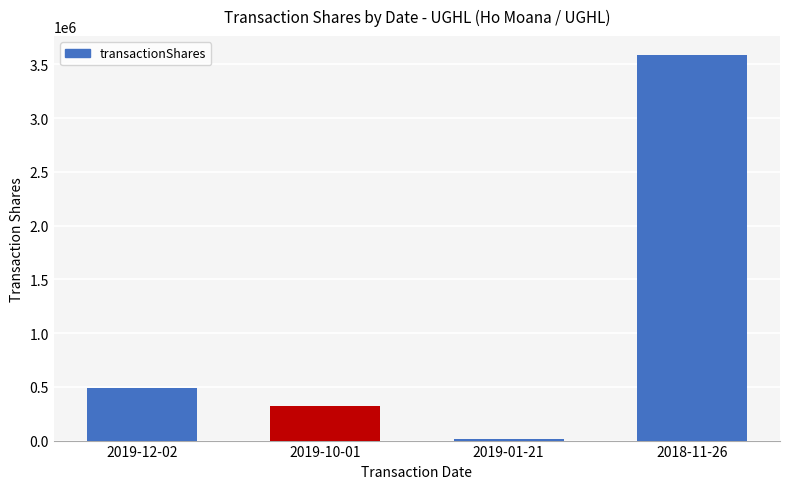

What is the approximate value at 2018-11-26?

3583605